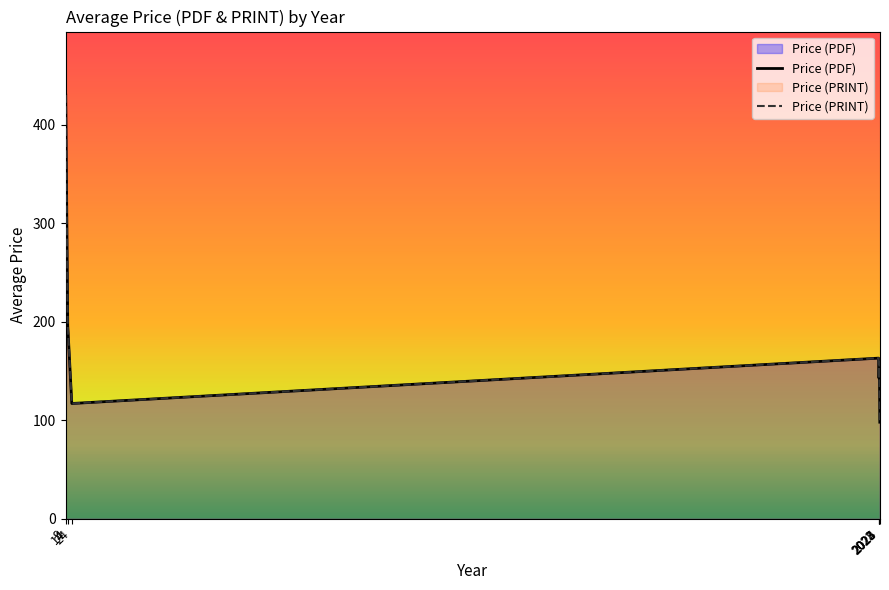

In Price (PRINT), how many points are higher than both neighbors (excluding endpoints)?

12